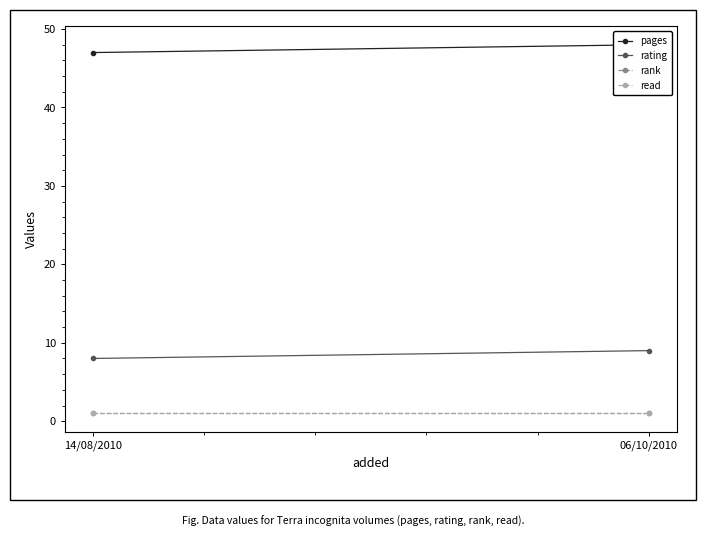

Does the chart have visible grid lines?

No